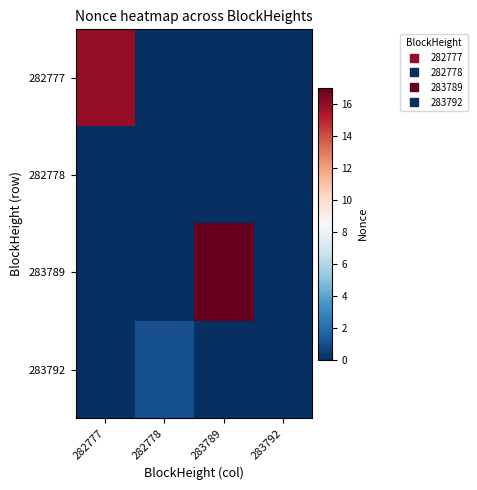

At how many categories does at least one series exceed 3?

2